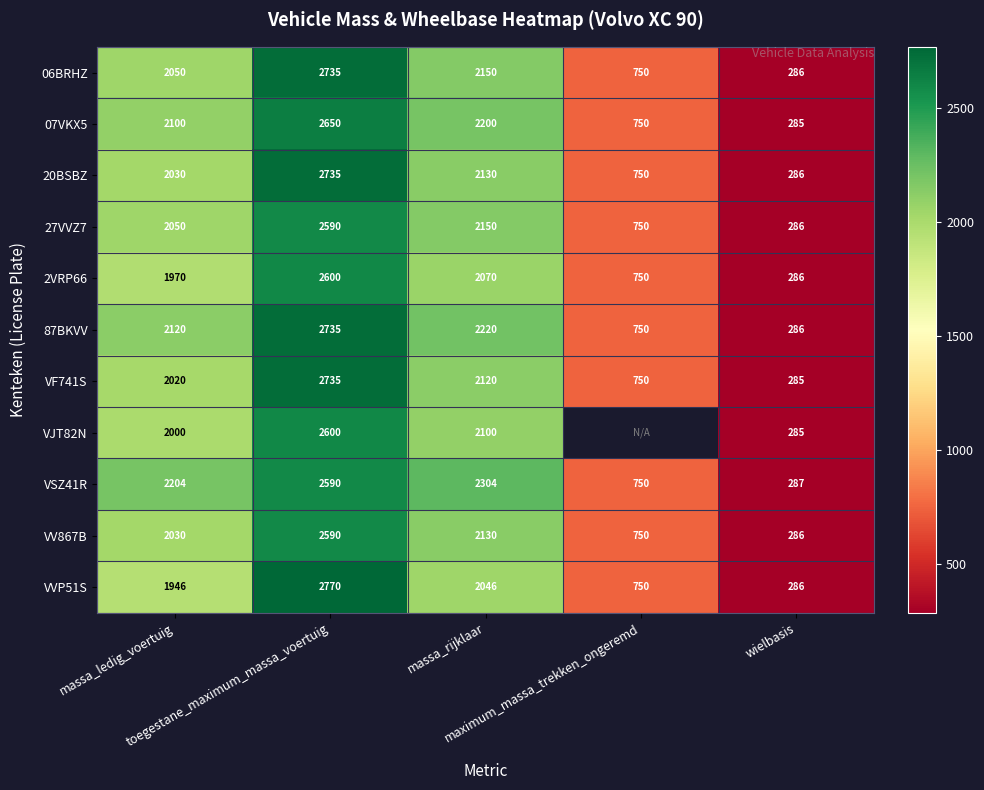

What is the highest value of the VSZ41R series?

2590